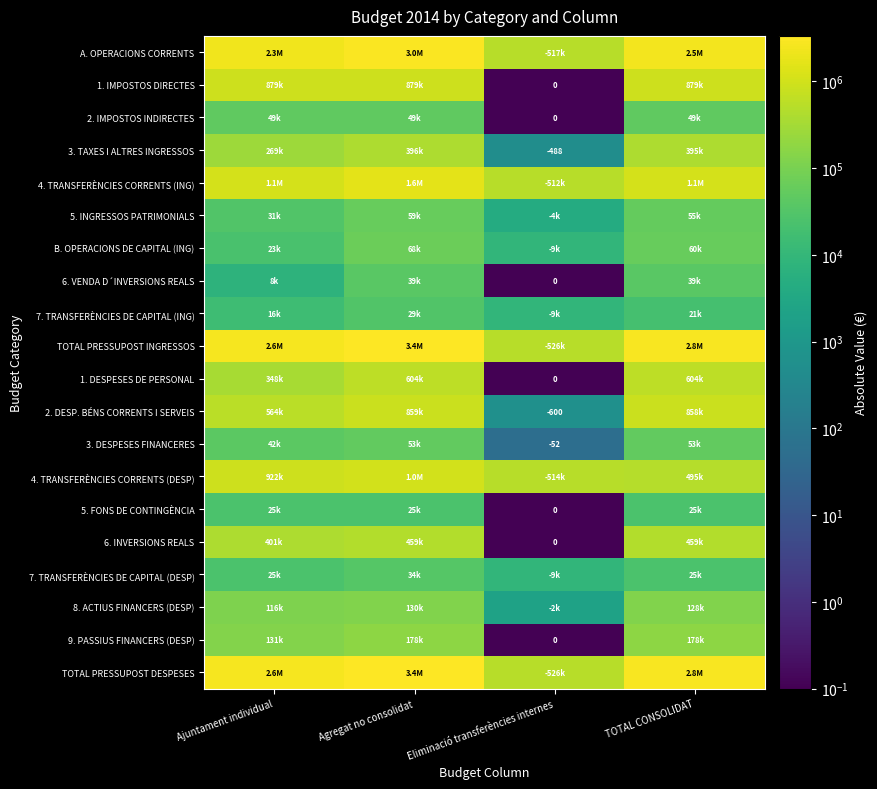

Is it true that 3. TAXES I ALTRES INGRESSOS equals -823.6 at Eliminació transferències internes?

False